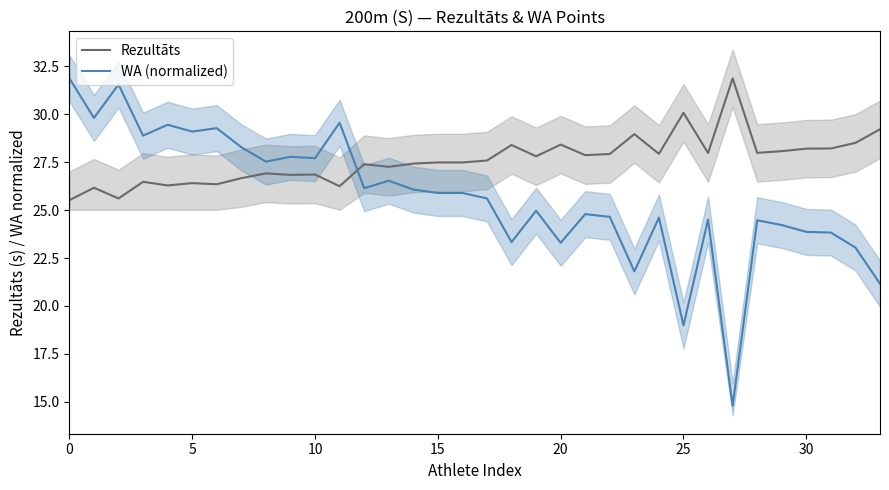

At how many categories does at least one series exceed 22?

34